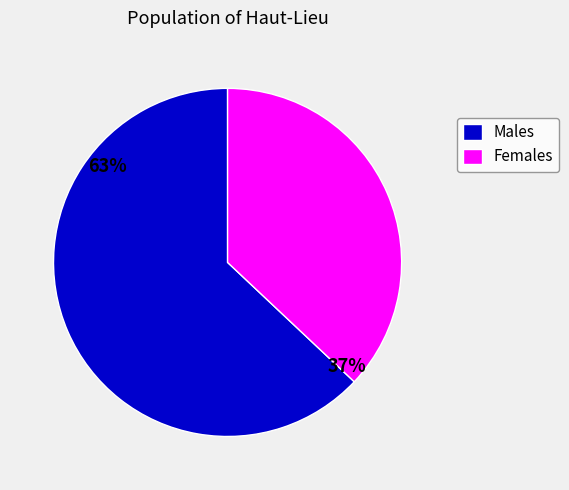

To the nearest percent, what is the difference between the largest and smallest slice percentages?

26%